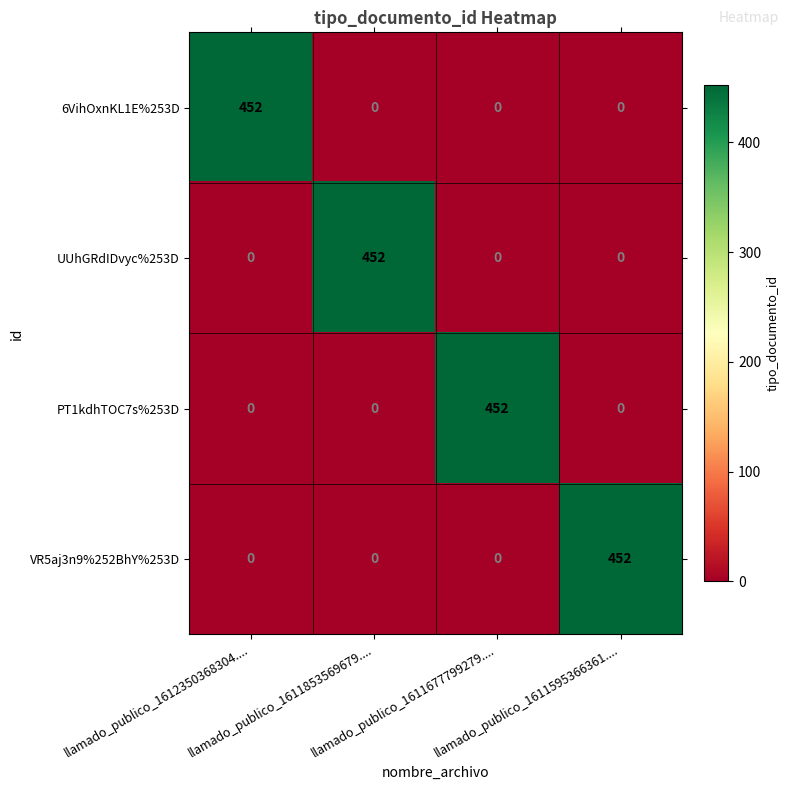

What is the sum of all 6VihOxnKL1E%253D values?

452